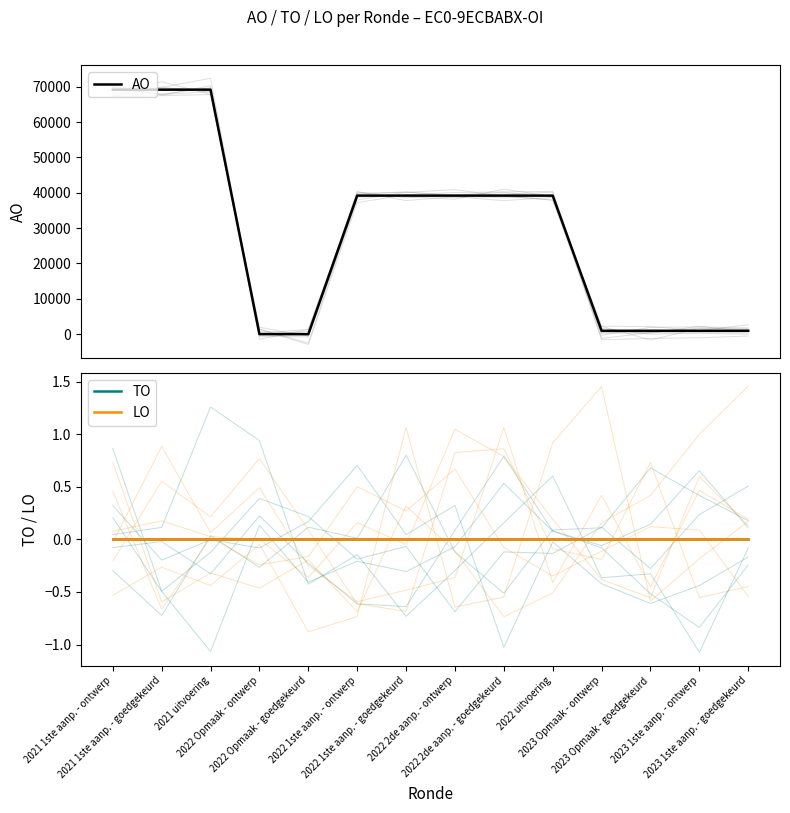

Where is TO nearest to the value 0?

2021 1ste aanp. - ontwerp